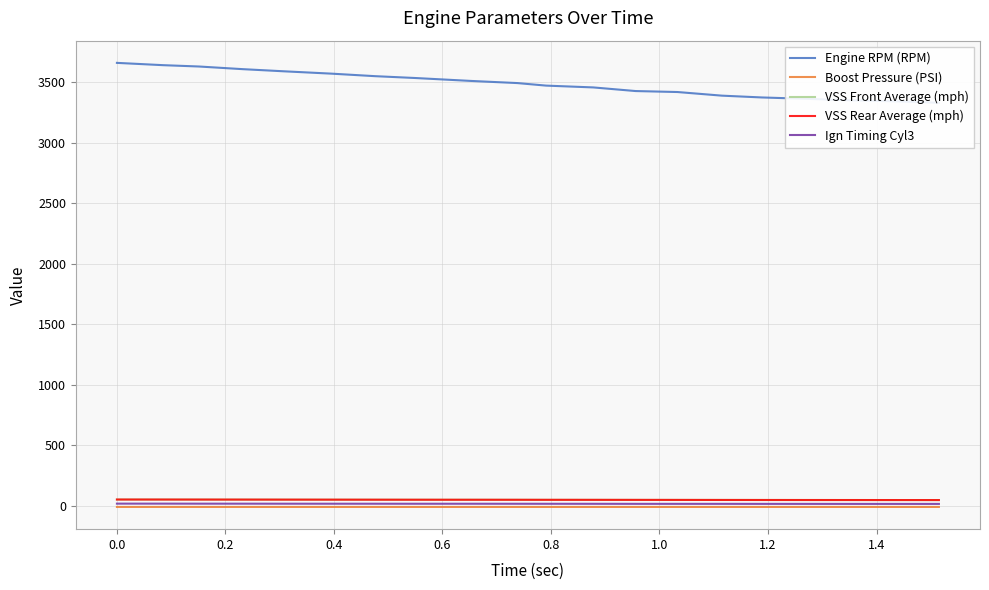

True or false: VSS Rear Average (mph) and VSS Front Average (mph) intersect in this chart.

False